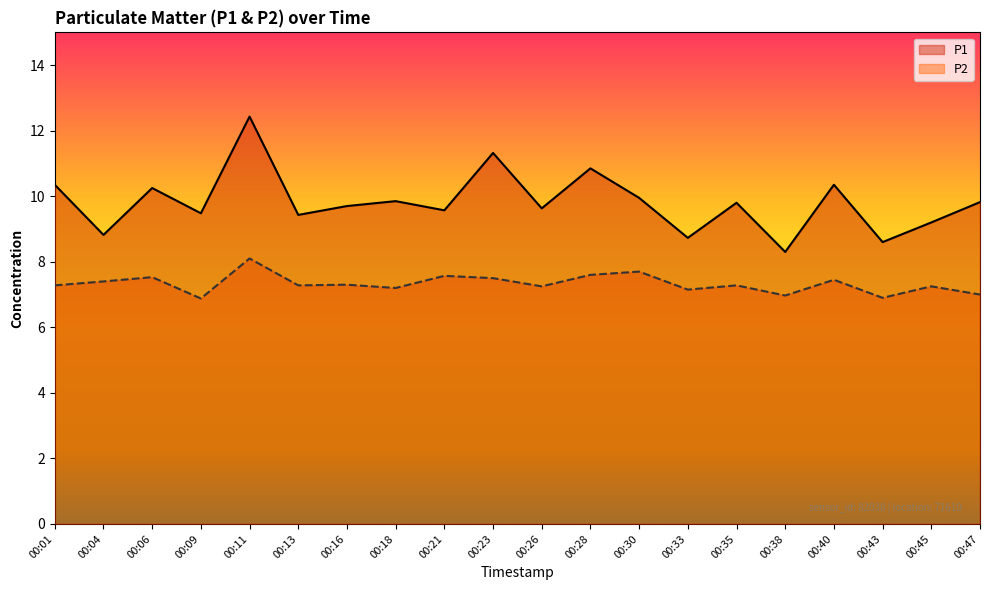

How many data points in P1 are less than 9?

4